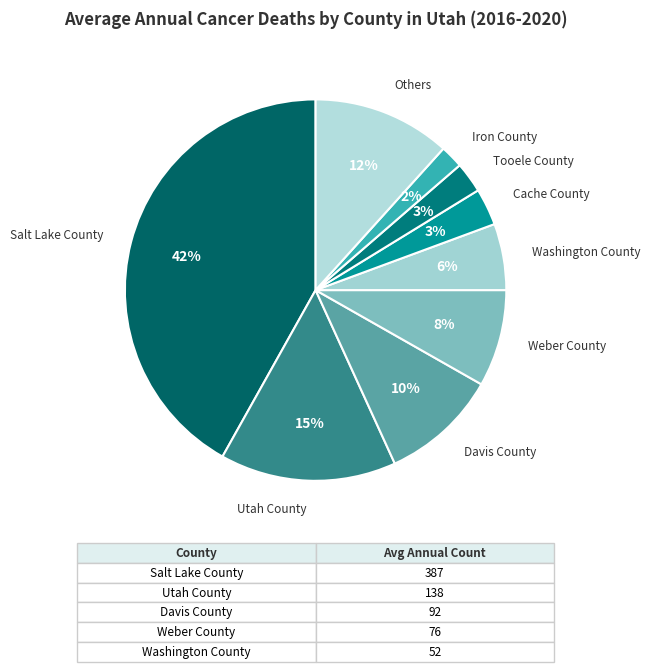

Count the number of slices in the pie.

9